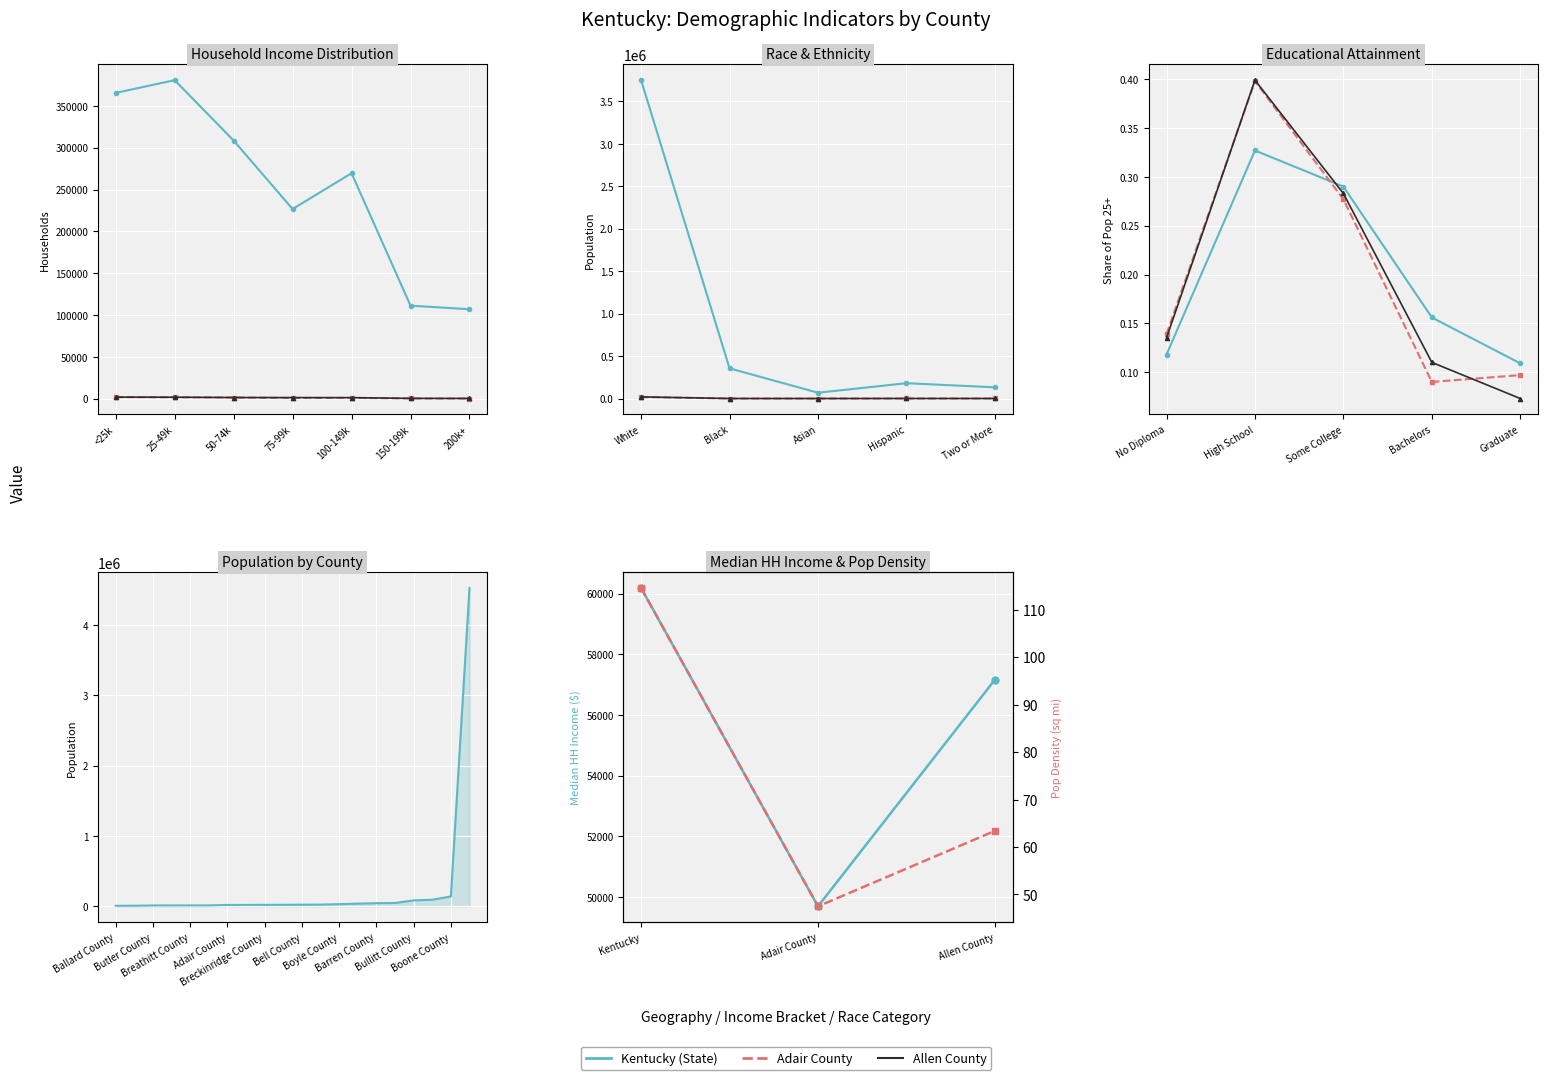

List the labels in order of Median Household Income value, smallest first.

Adair County, Allen County, Kentucky